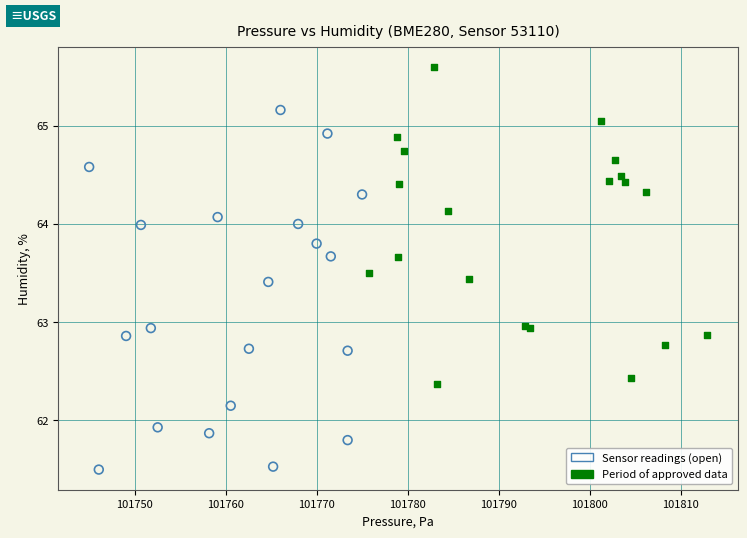

Which series contains the lowest Y value?

Sensor readings (open)